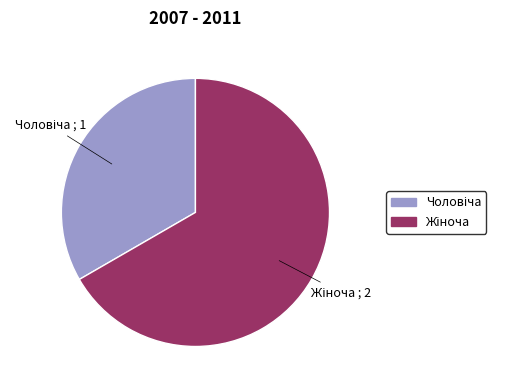

Is there a majority slice in this chart?

Yes